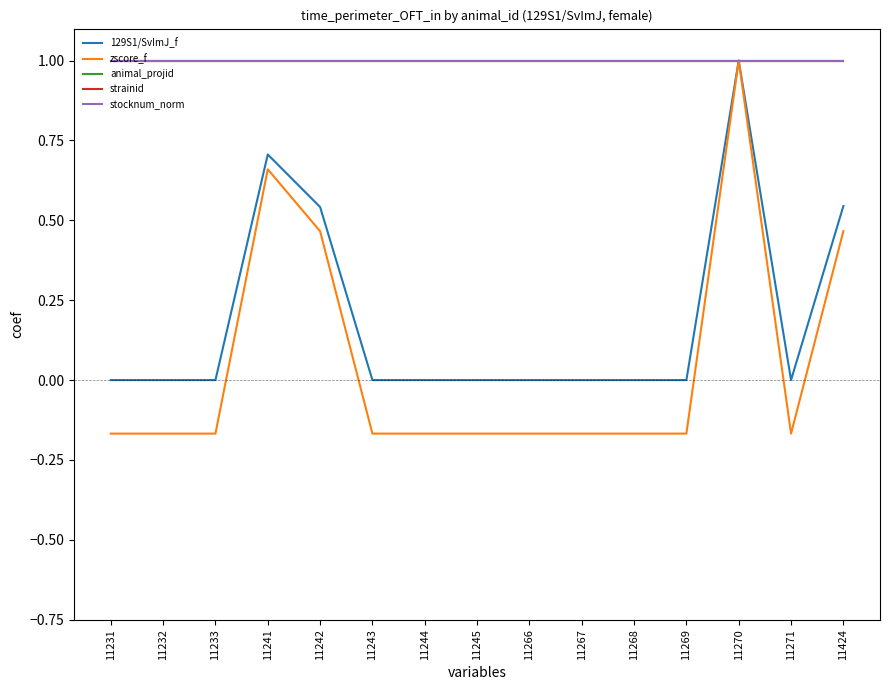

Read the animal_projid value at 11244.

1.0